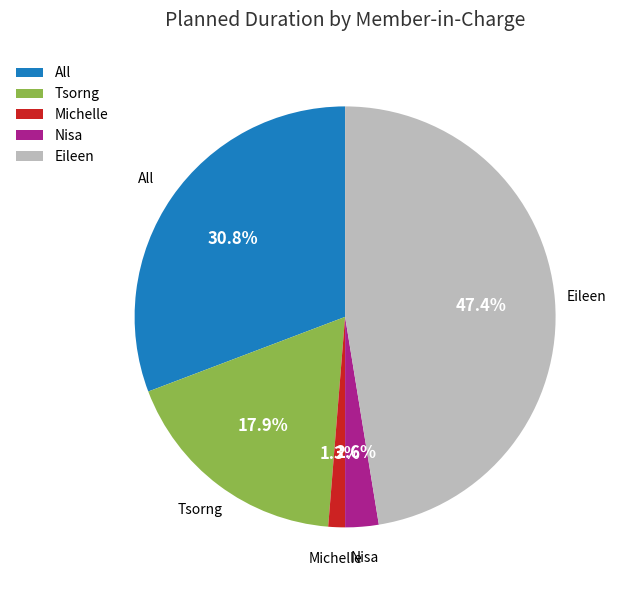

To the nearest percent, what is the difference between the largest and smallest slice percentages?

46%